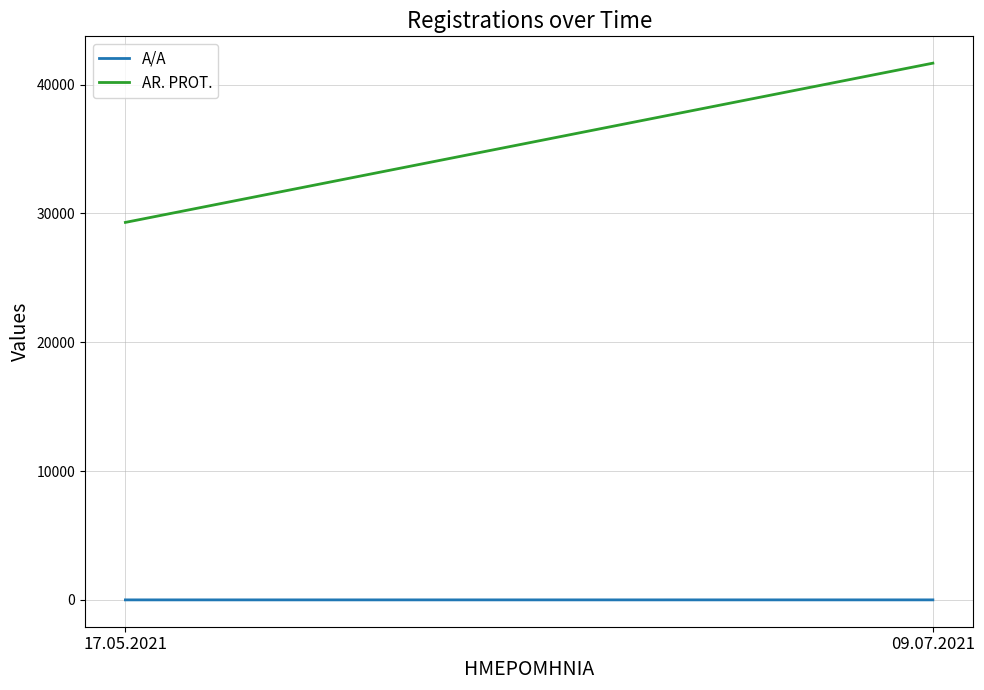

What is the value of the AR. PROT. point at the 2nd from the left?

41670